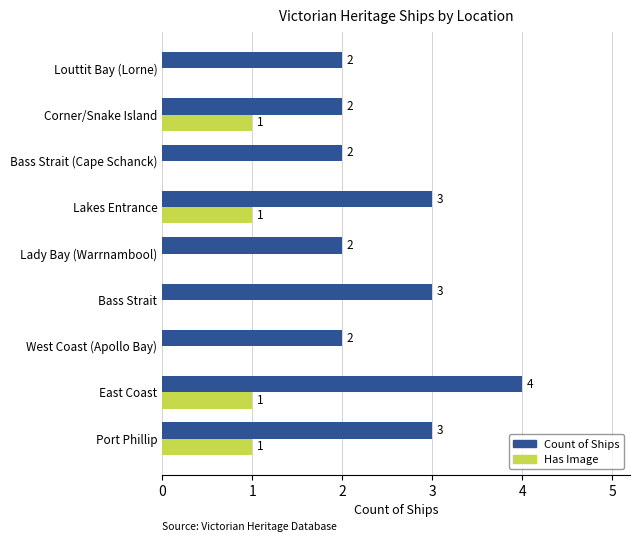

True or false: Has Image has a value of 2 at Corner/Snake Island.

False